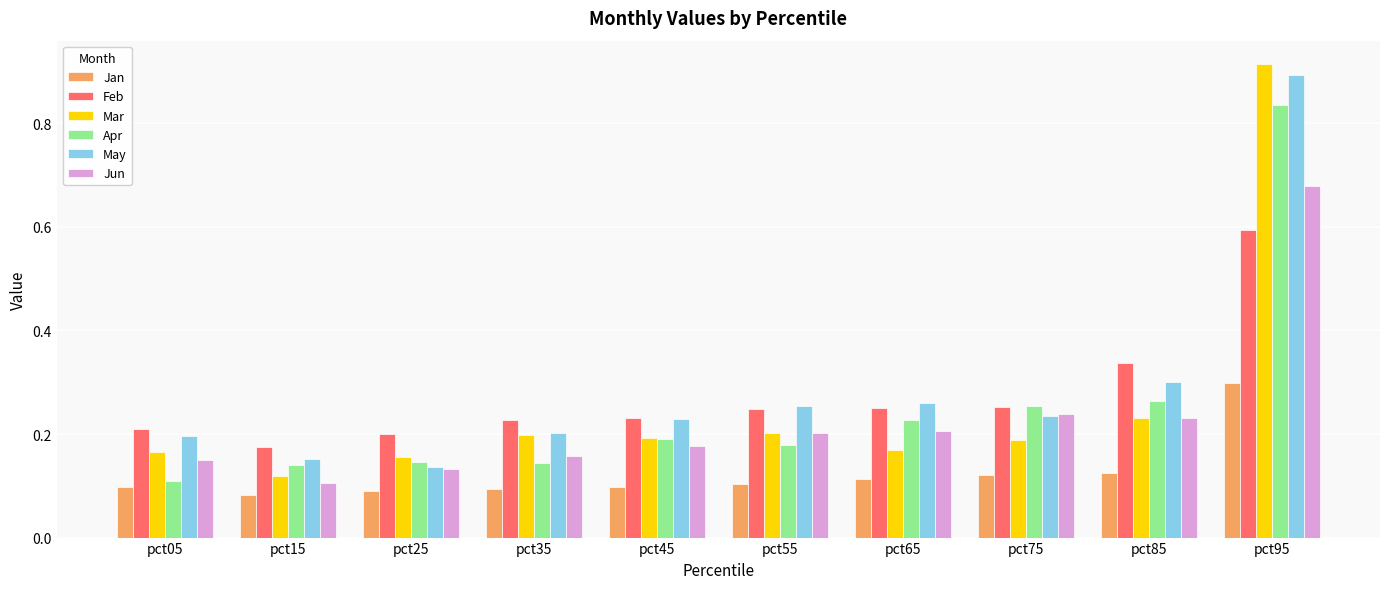

At which label does Jan reach its peak?

pct95